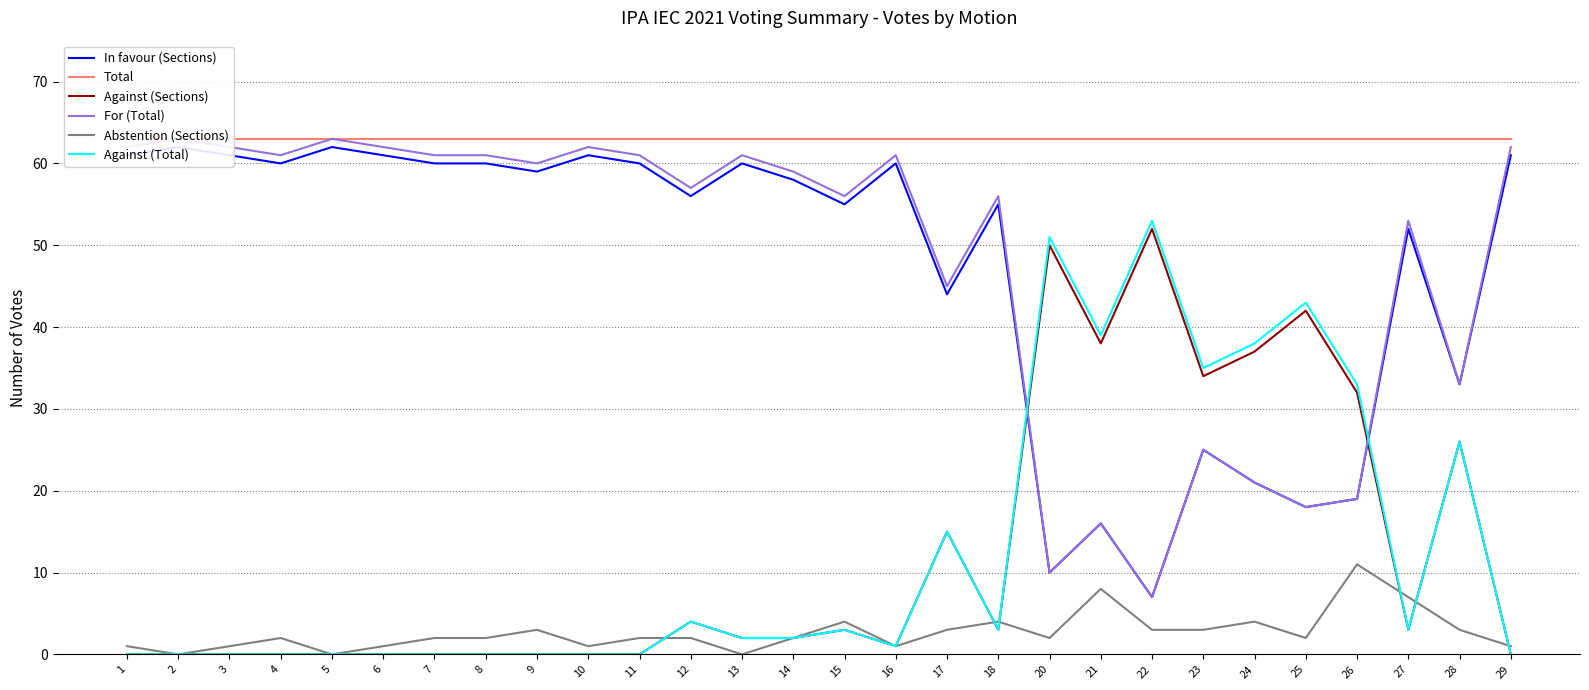

Which category has the lowest value across all series?

1